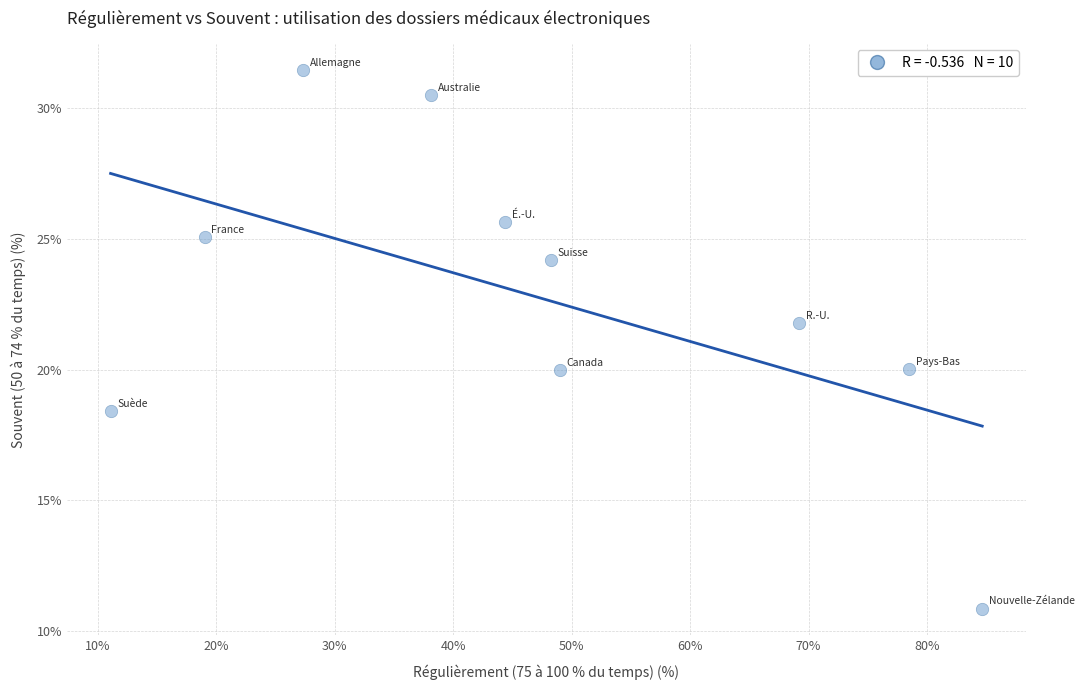

What is the range of X values (max minus min)?

73.6